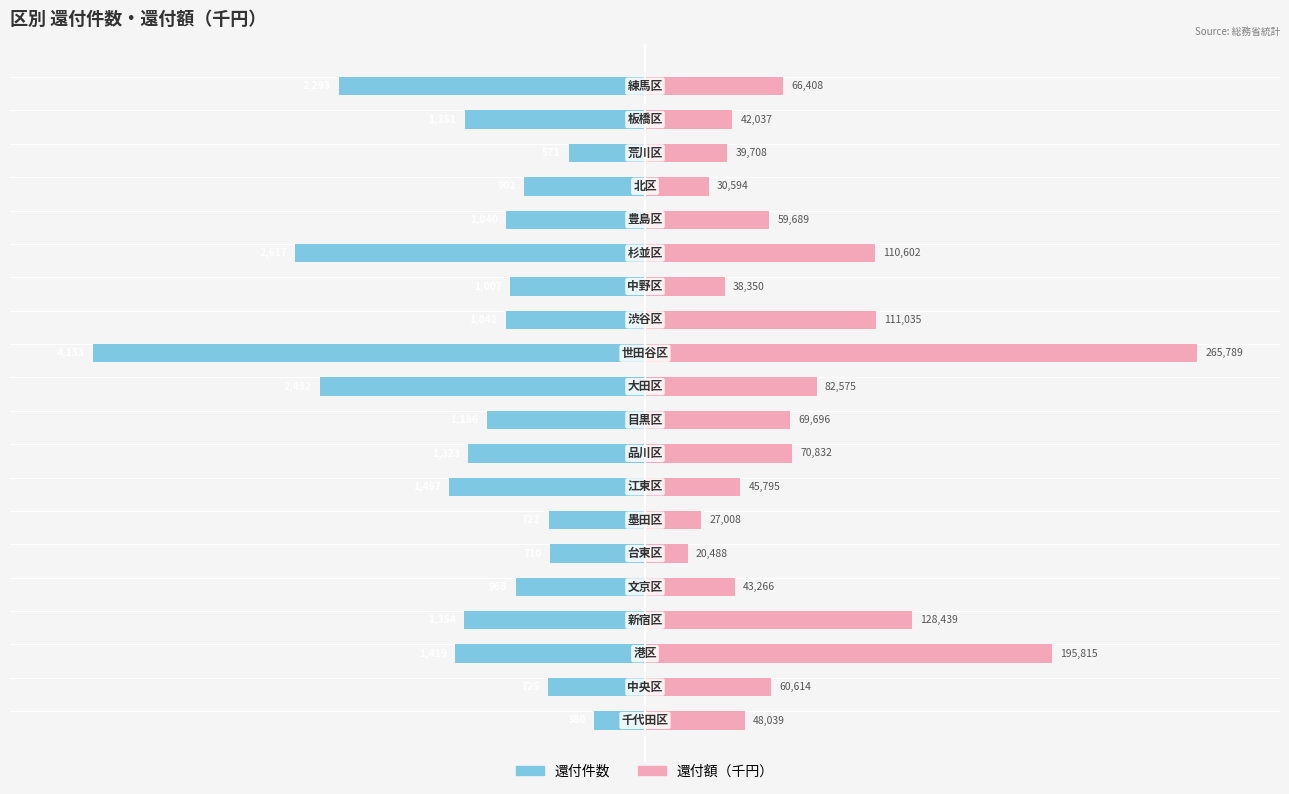

How many data points does each series have?

20